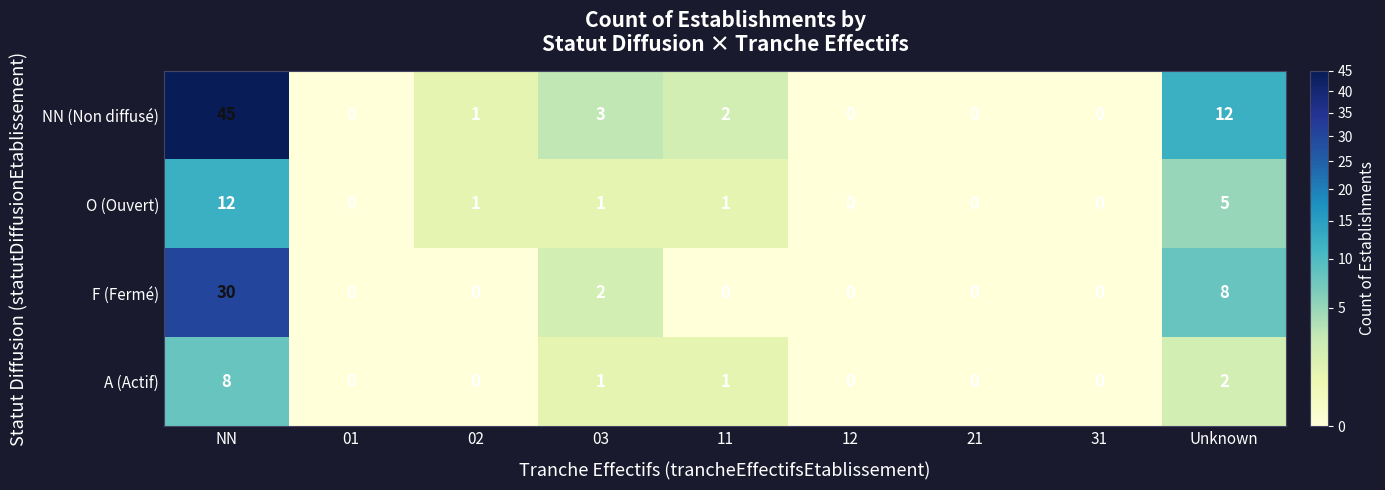

List the series in order of their peak value, highest first.

NN (Non diffusé), F (Fermé), O (Ouvert), A (Actif)